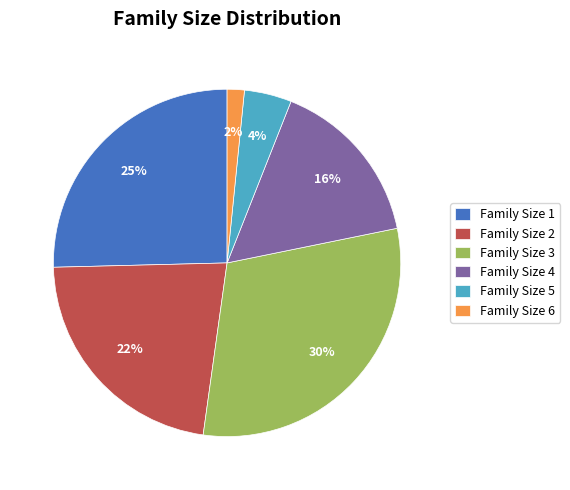

To the nearest percent, what percentage of the pie is Family Size 4?

16%